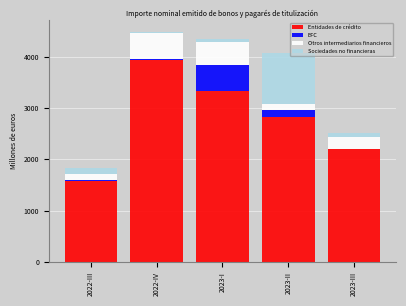

Reading right to left, transcribe the values for Entidades de crédito.

2023-III=2193.1	2023-II=2819.0	2023-I=3332.0	2022-IV=3939.9	2022-III=1582.6